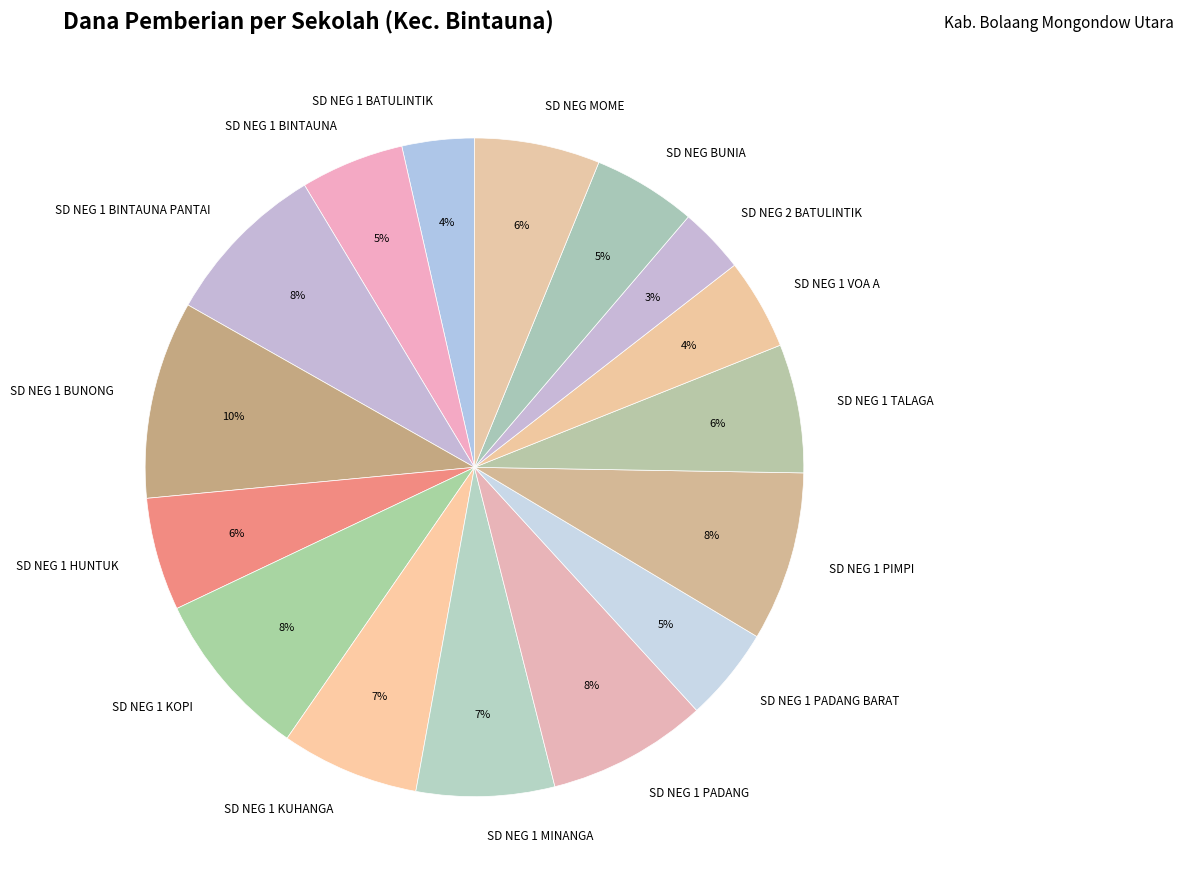

Is the sum of SD NEG 1 MINANGA and SD NEG 2 BATULINTIK greater than half?

No